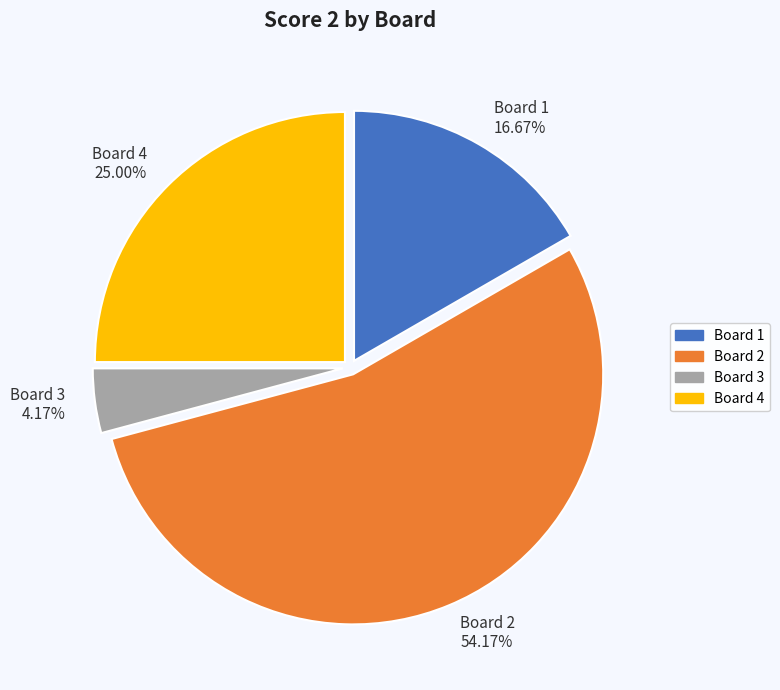

Is it true that Board 3 is 11% of the pie?

False